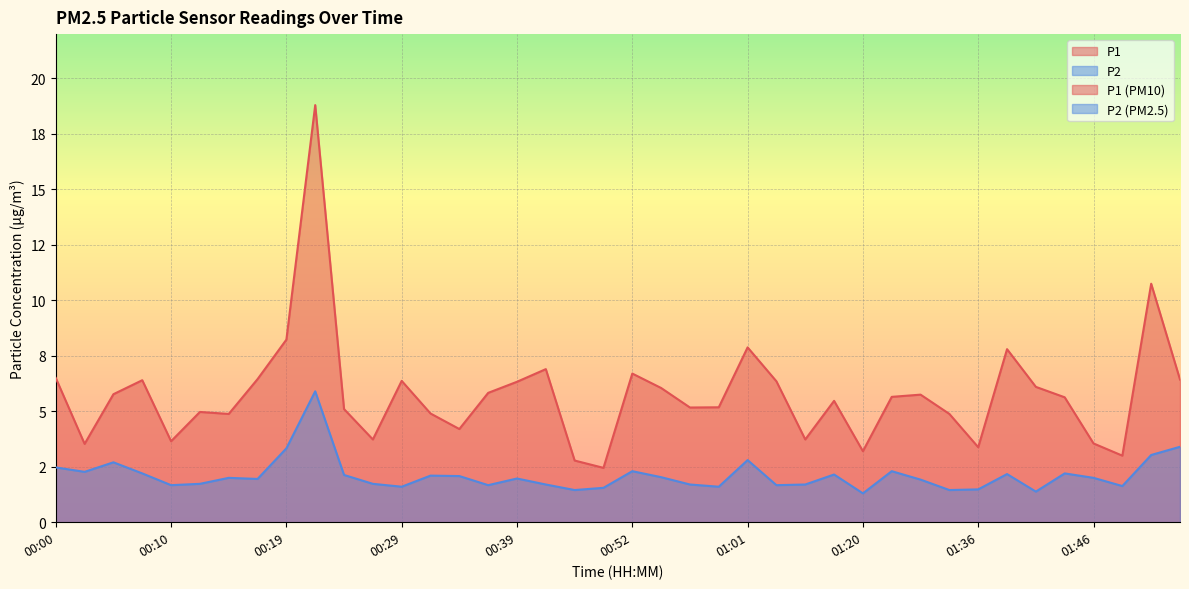

What is the label of the 4th point from the left?

00:07